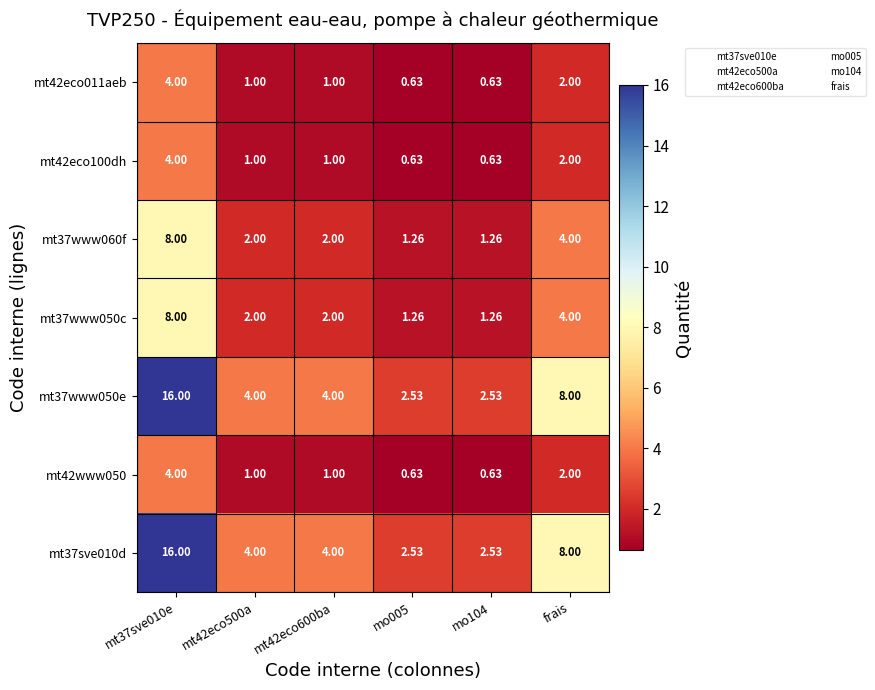

Where is mt37www050e nearest to the value 9?

frais